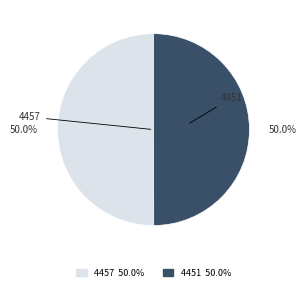

What percentage do 4451 and 4457 together represent?

100.0%